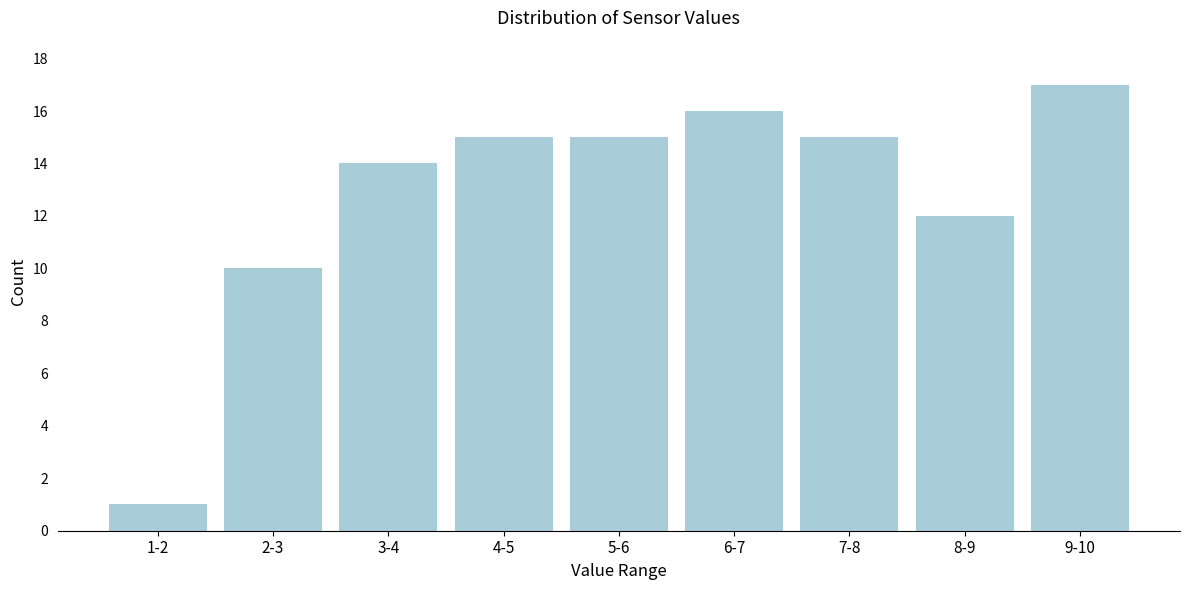

Reading right to left, list all the values displayed in this chart.

17	12	15	16	15	15	14	10	1